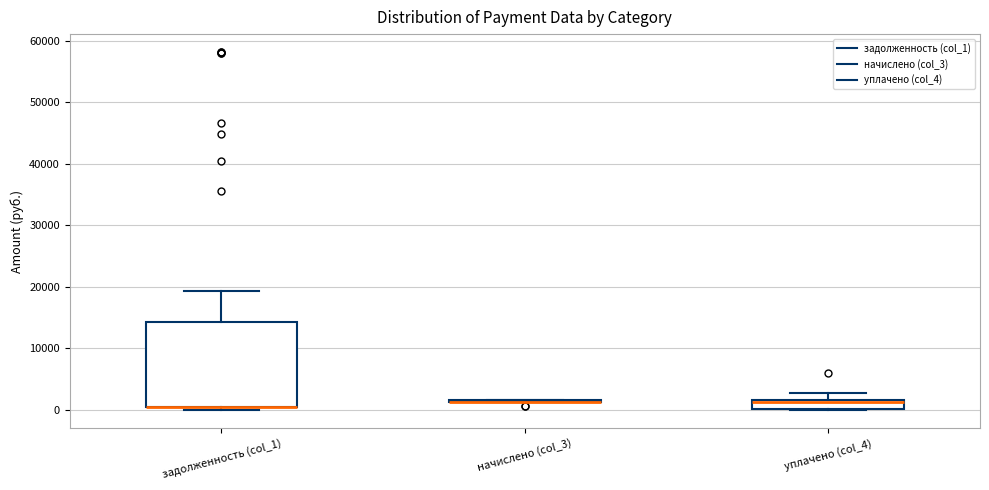

Which box is the tallest, from its lower edge to its upper edge?

задолженность (col_1)